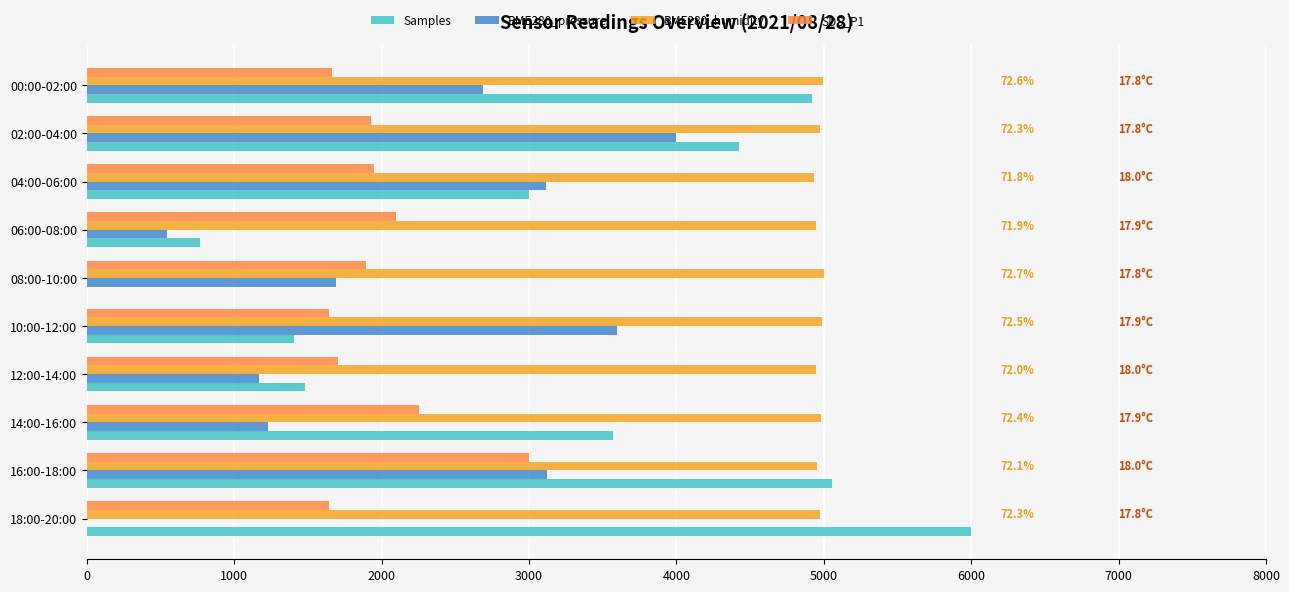

What is the total value across all series at 14:00-16:00?

12028.9